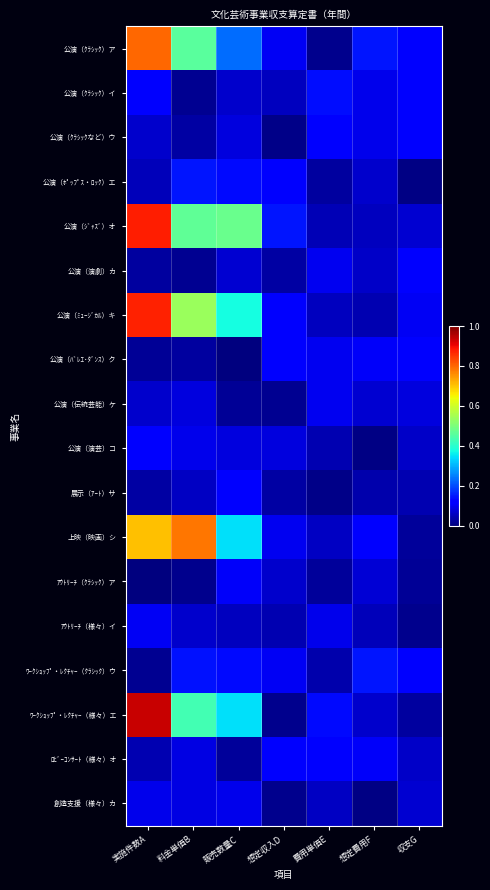

List the series in order of their peak value, highest first.

ﾜｰｸｼｮｯﾌﾟ・ﾚｸﾁｬｰ（様々）エ, 公演（ｼﾞｬｽﾞ）オ, 公演（ﾐｭｰｼﾞｶﾙ）キ, 公演（ｸﾗｼｯｸ）ア, 上映（映画）シ, 公演（ﾎﾟｯﾌﾟｽ・ﾛｯｸ）エ, ﾜｰｸｼｮｯﾌﾟ・ﾚｸﾁｬｰ（ｸﾗｼｯｸ）ウ, 公演（ｸﾗｼｯｸ）イ, ﾛﾋﾞｰｺﾝｻｰﾄ（様々）オ, 展示（ｱｰﾄ）サ, 公演（演劇）カ, 公演（ｸﾗｼｯｸなど）ウ, 公演（ﾊﾞﾚｴ･ﾀﾞﾝｽ）ク, 公演（演芸）コ, ｱｳﾄﾘｰﾁ（ｸﾗｼｯｸ）ア, ｱｳﾄﾘｰﾁ（様々）イ, 公演（伝統芸能）ケ, 創造支援（様々）カ